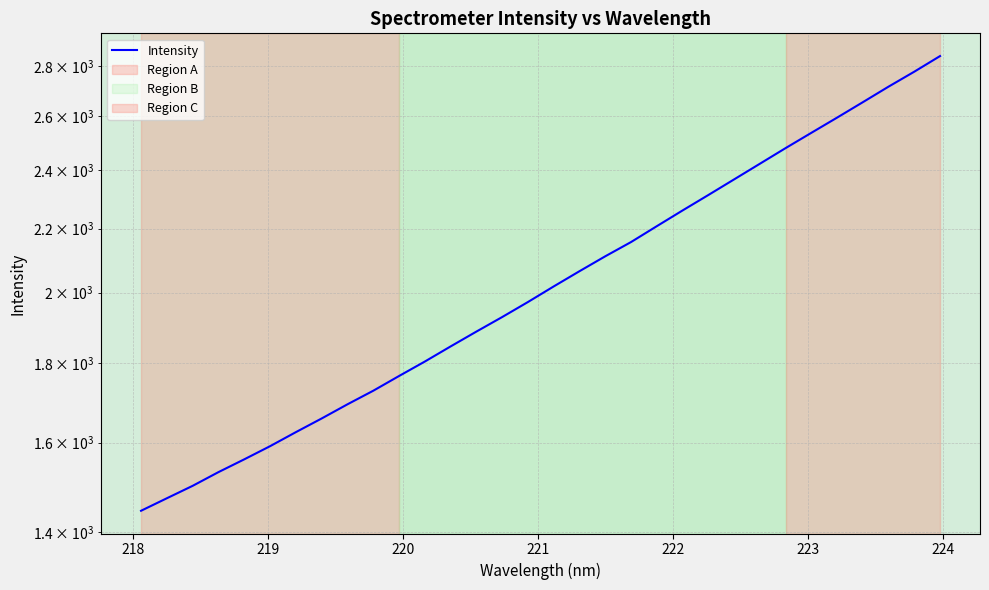

What is the difference between the maximum and minimum values?

1398.3